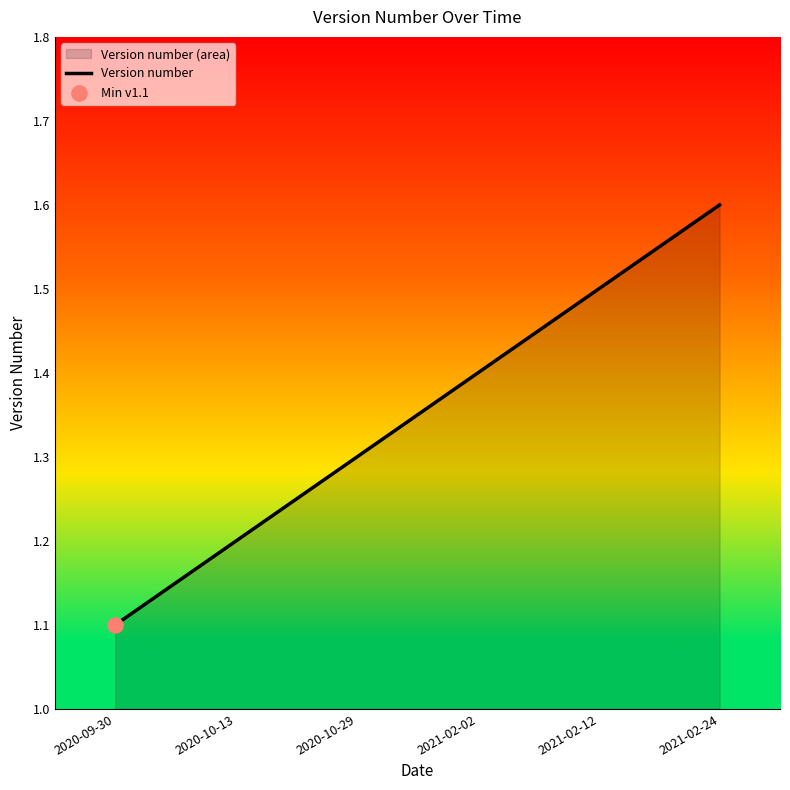

What is the change in value from 2020-10-29 to 2021-02-02?

+0.1